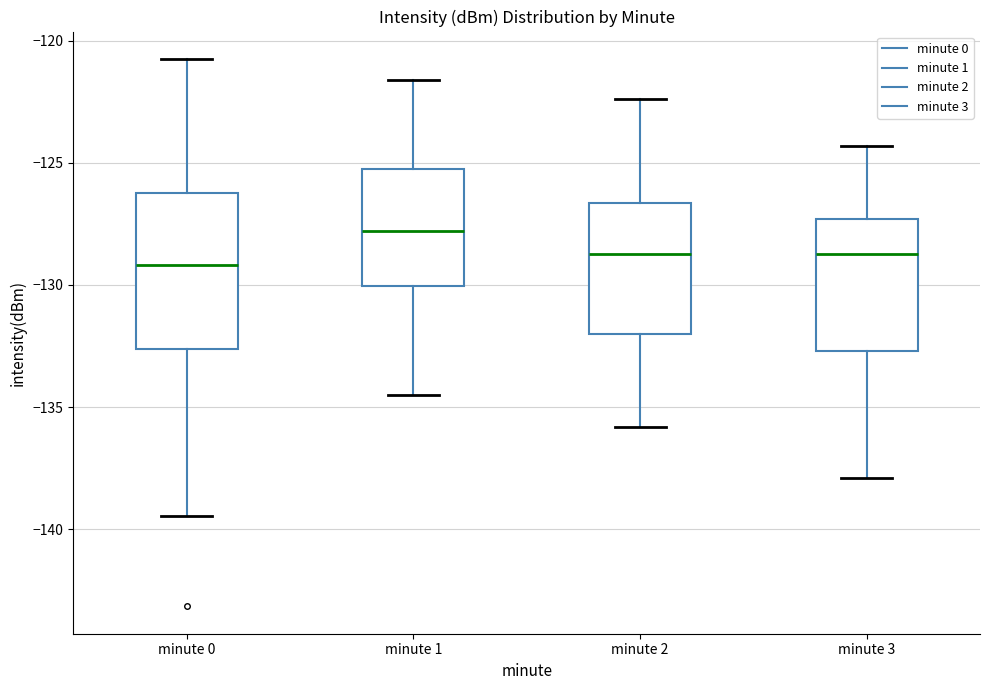

Reading left to right, transcribe this box plot: for each box, give where its median line is, the range the box spans, and where its two whiskers end, as read against the y-axis. The values are not printed on the chart, so give them approximately, as read against the axis.

minute 0: median -129.0, box -132.5 to -126.0, whiskers -139.5 to -120.5
minute 1: median -128.0, box -130.0 to -125.5, whiskers -134.5 to -121.5
minute 2: median -128.5, box -132.0 to -126.5, whiskers -136.0 to -122.5
minute 3: median -128.5, box -132.5 to -127.5, whiskers -138.0 to -124.5